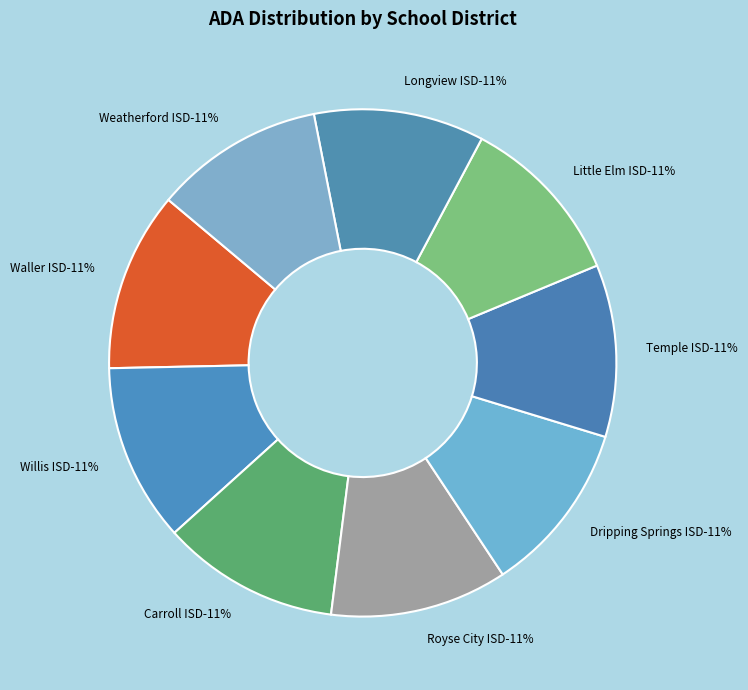

How many segments does this pie chart have?

9